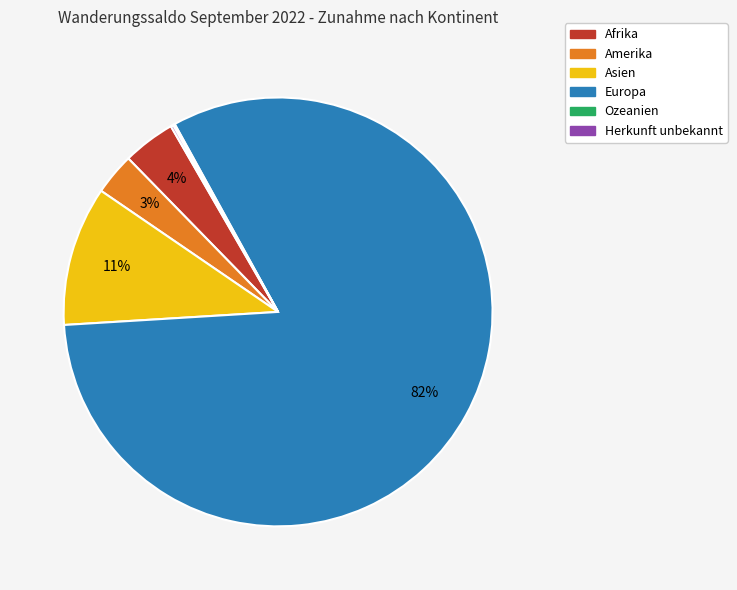

The Asien slice represents 3% of the pie. True or false?

False